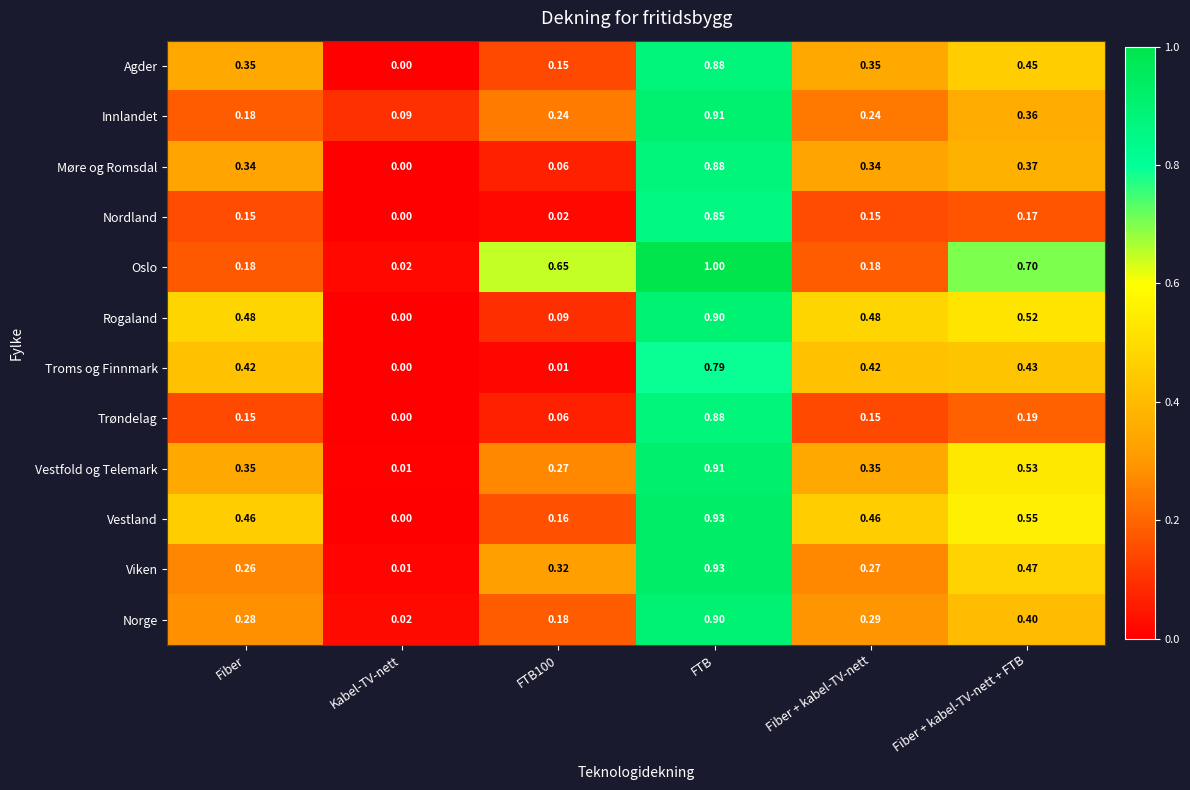

Which series has the largest total across all categories?

Oslo